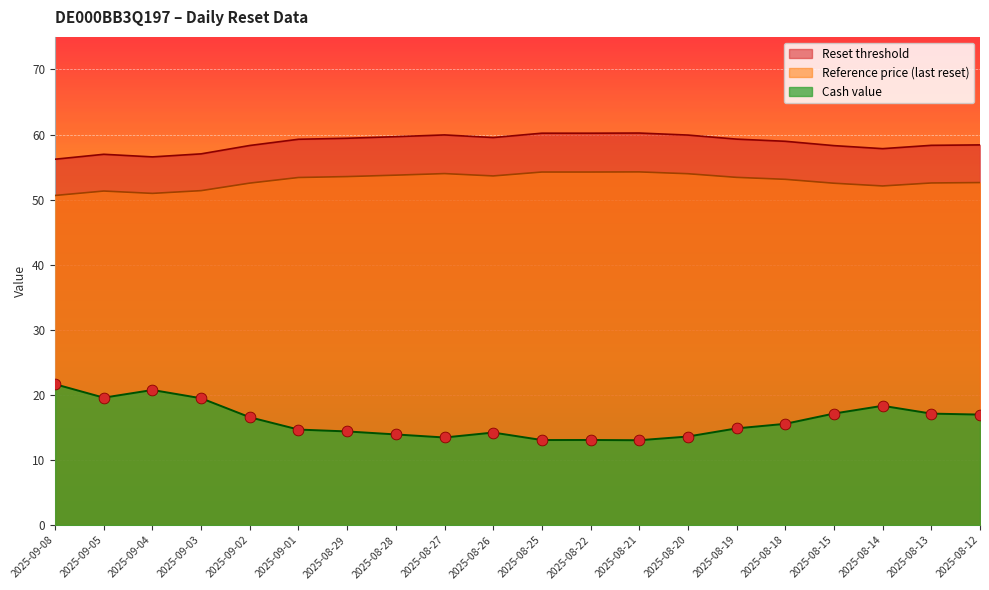

Which series contains the highest Y value?

Reset threshold